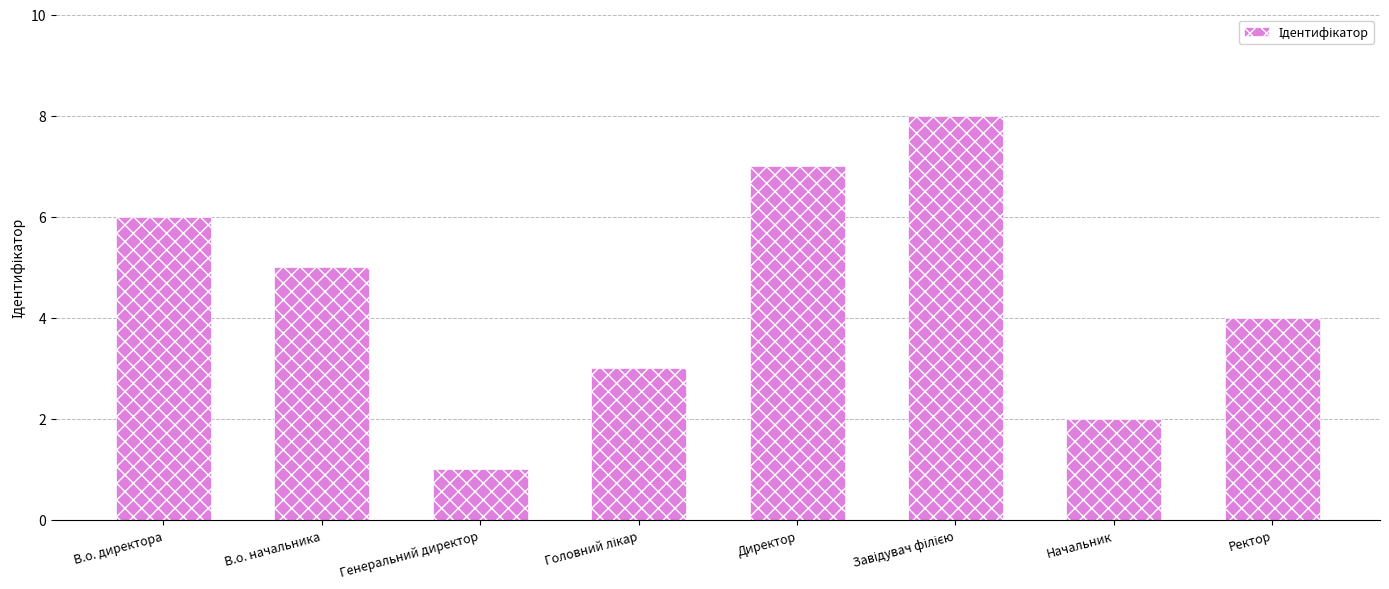

The value at Генеральний директор is 1. True or false?

True